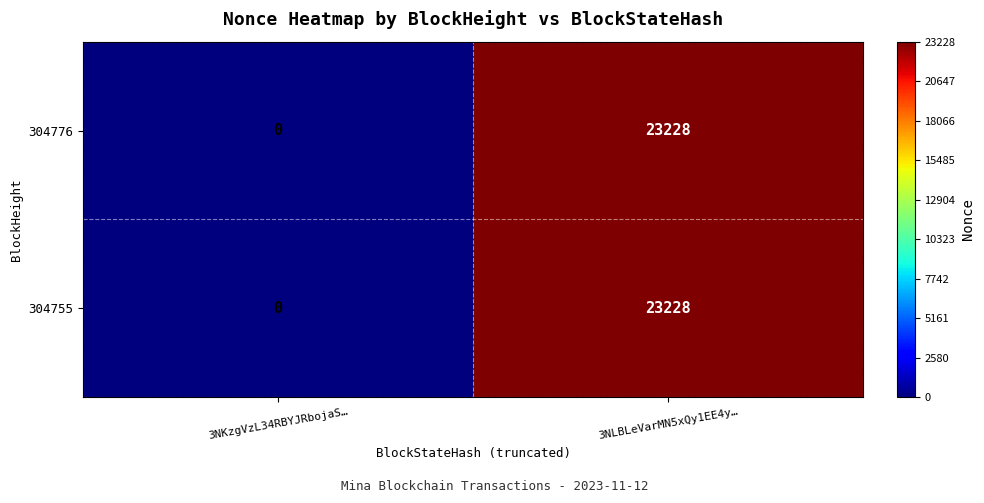

At which category is the sum across all series the highest?

3NLBLeVarMN5xQy1EE4y…